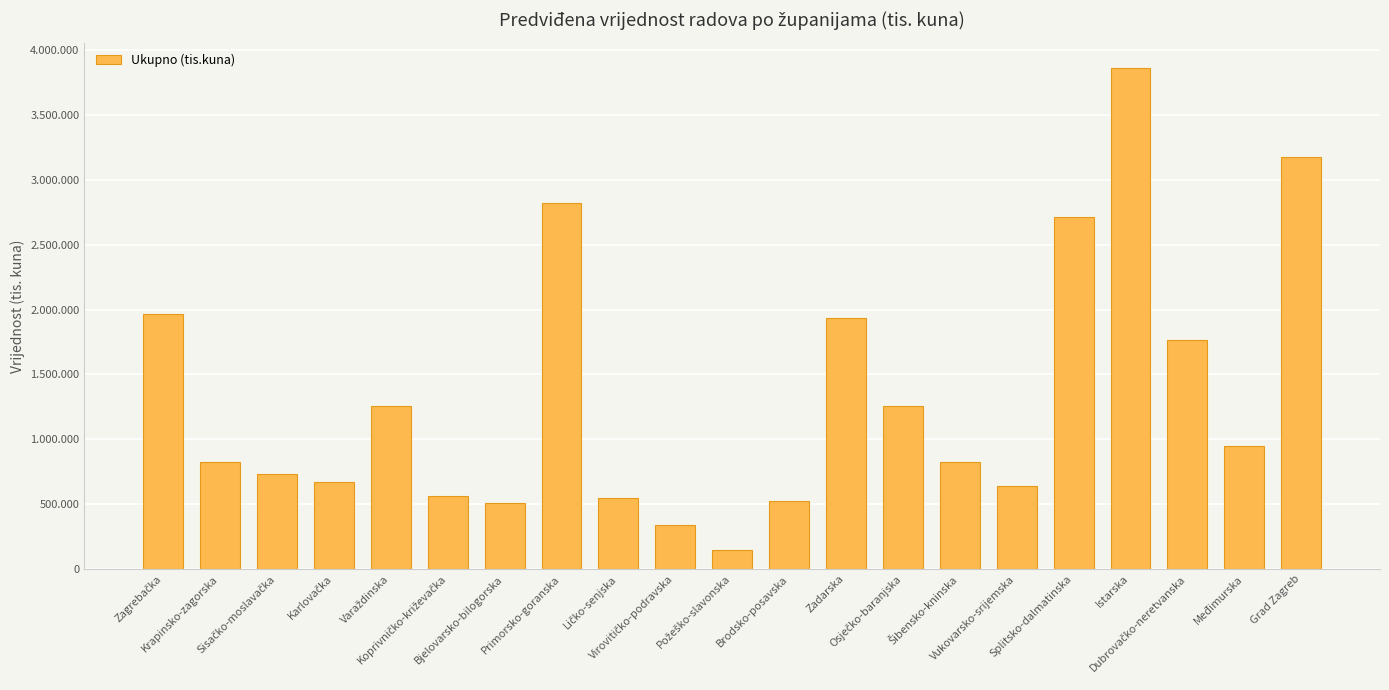

What is the average value?

1334131